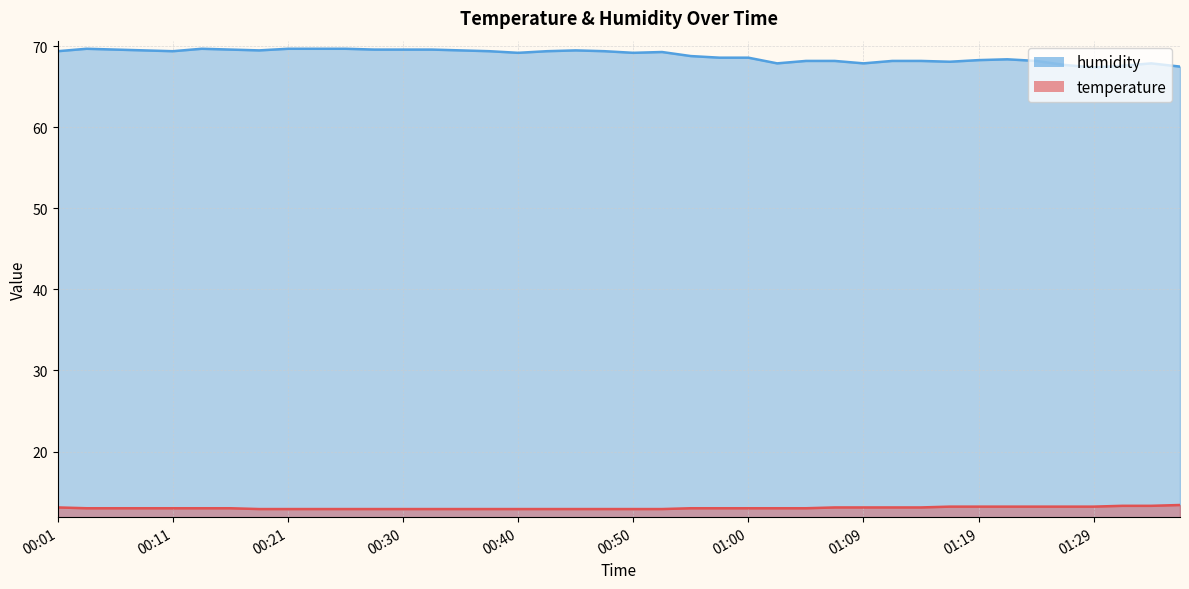

What is the label of the 3rd point from the right?

01:31